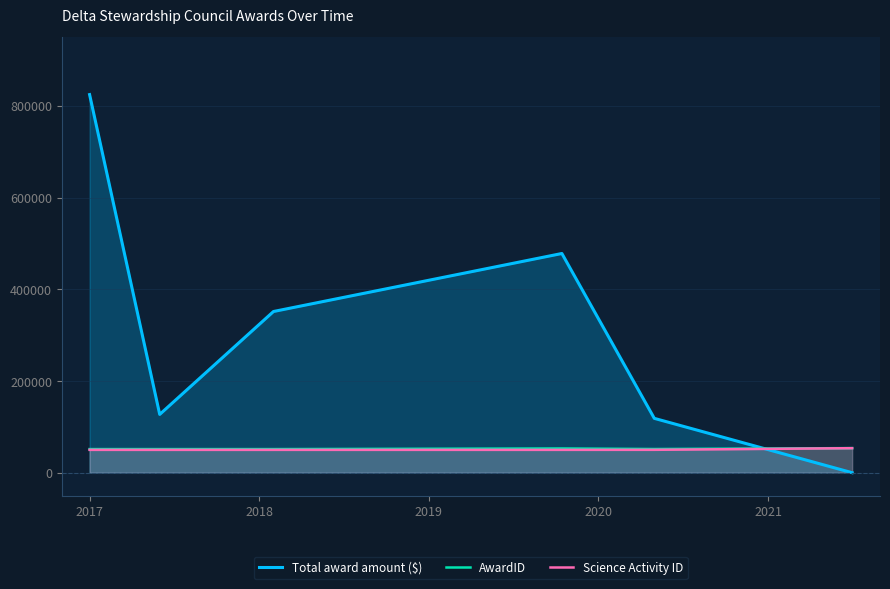

After their last crossing, which series has the higher values: AwardID or Total award amount ($)?

AwardID